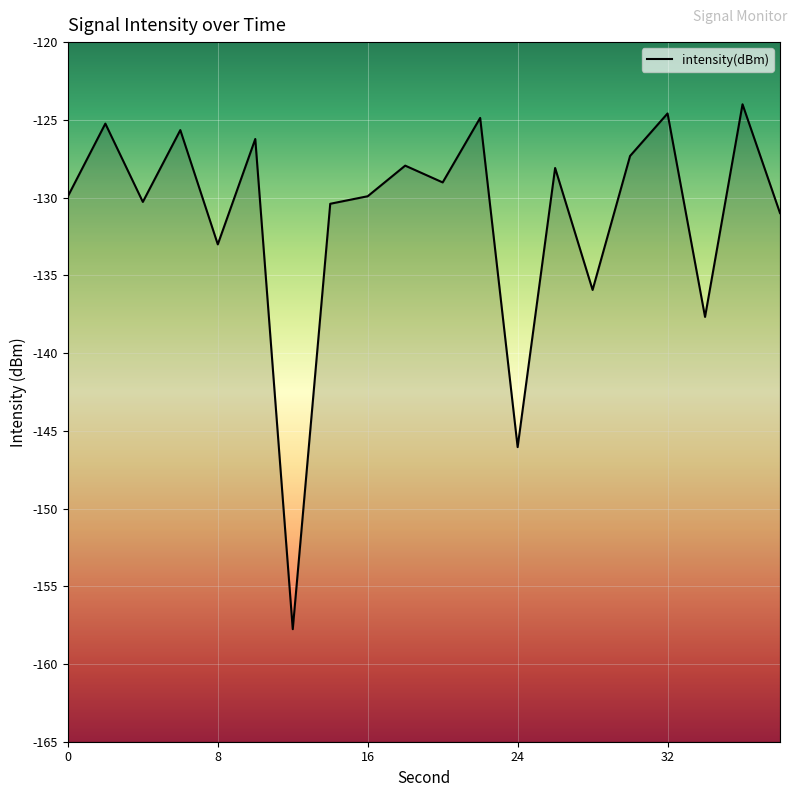

Reading left to right, list all the values displayed in this chart.

-129.9	-125.2	-130.3	-125.7	-133.0	-126.2	-157.8	-130.4	-129.9	-127.9	-129.0	-124.9	-146.1	-128.1	-135.9	-127.3	-124.6	-137.7	-124.0	-131.0